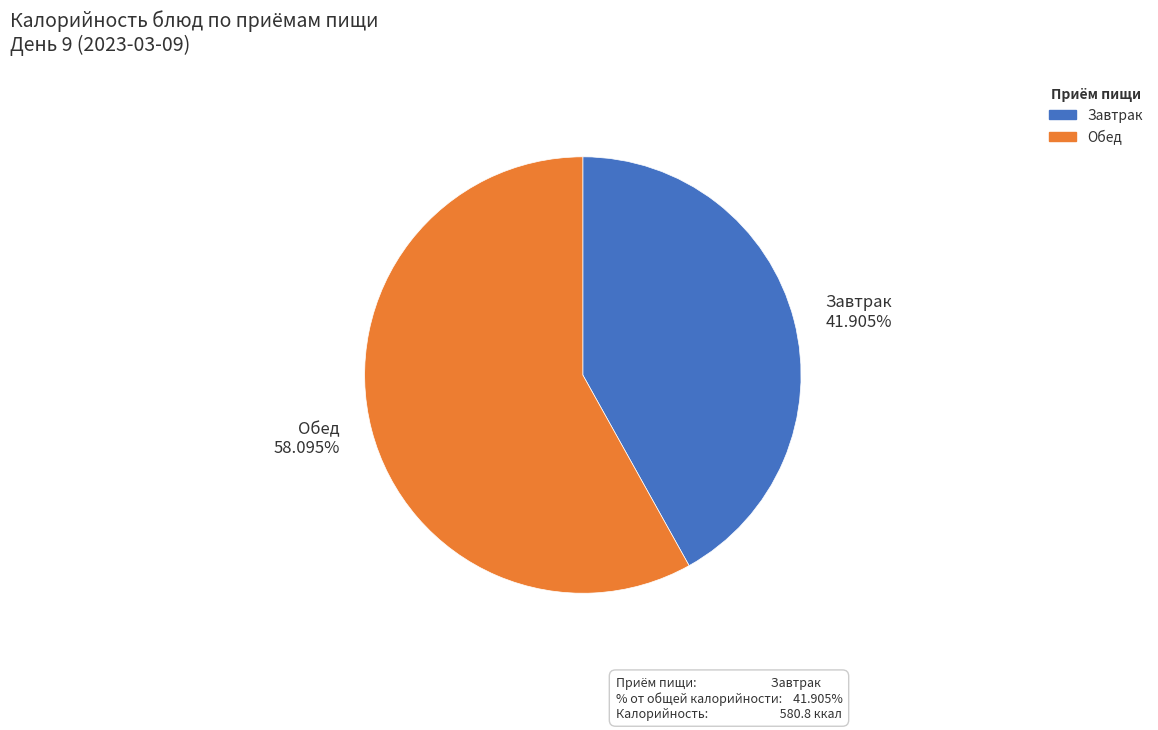

Is Завтрак the majority of the pie?

No